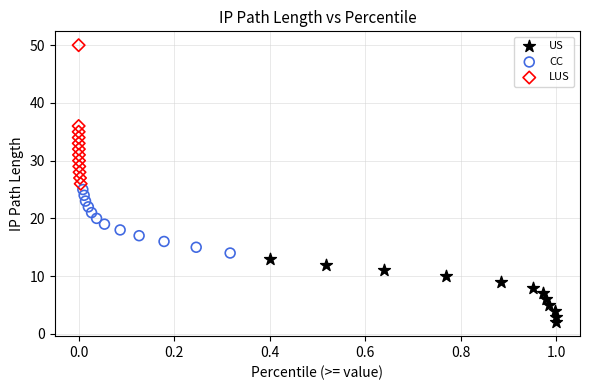

What are all the series names shown in the legend?

US, CC, LUS